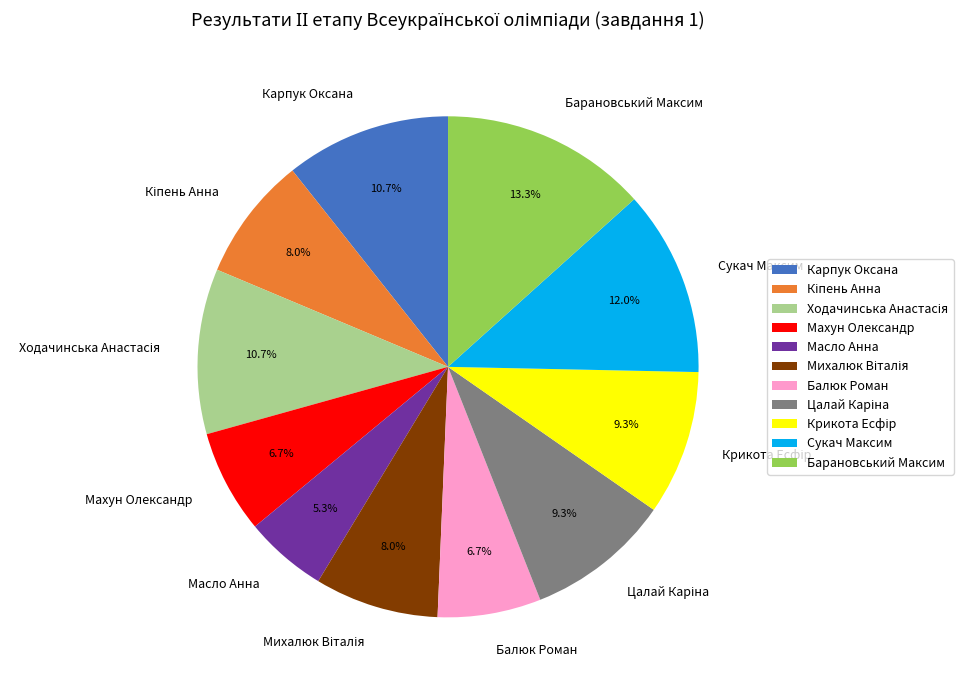

What percentage is NOT represented by Карпук Оксана?

89.3%